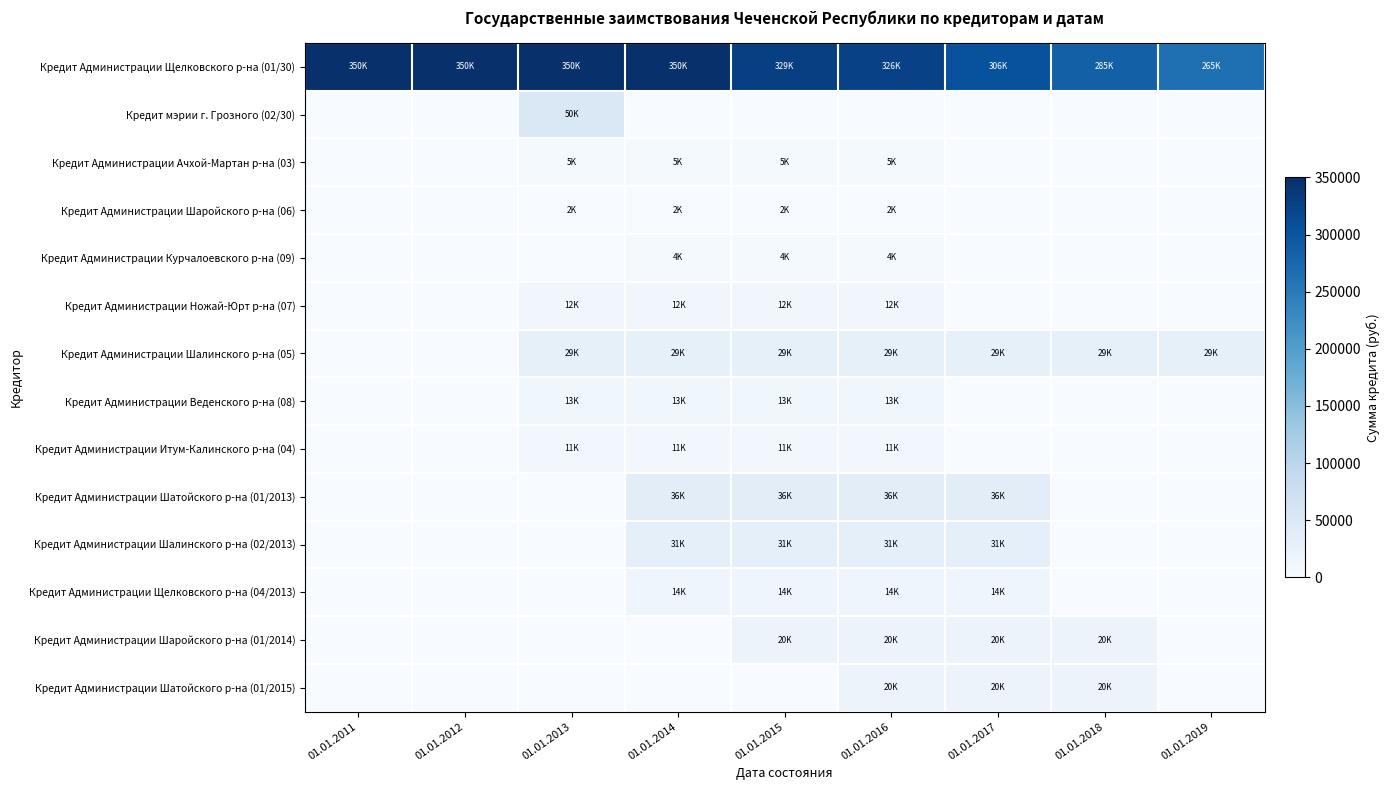

What is the difference between the highest and lowest values at 01.01.2016?

326411.8